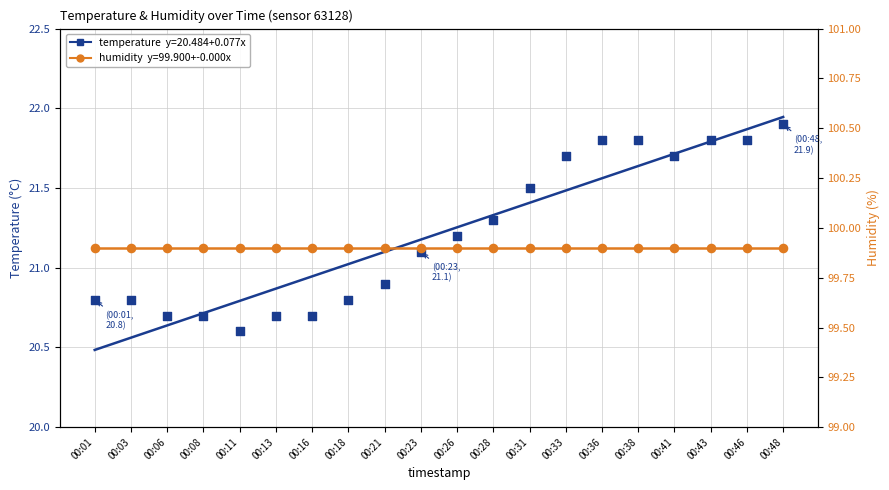

Which series has the largest total across all categories?

humidity trend